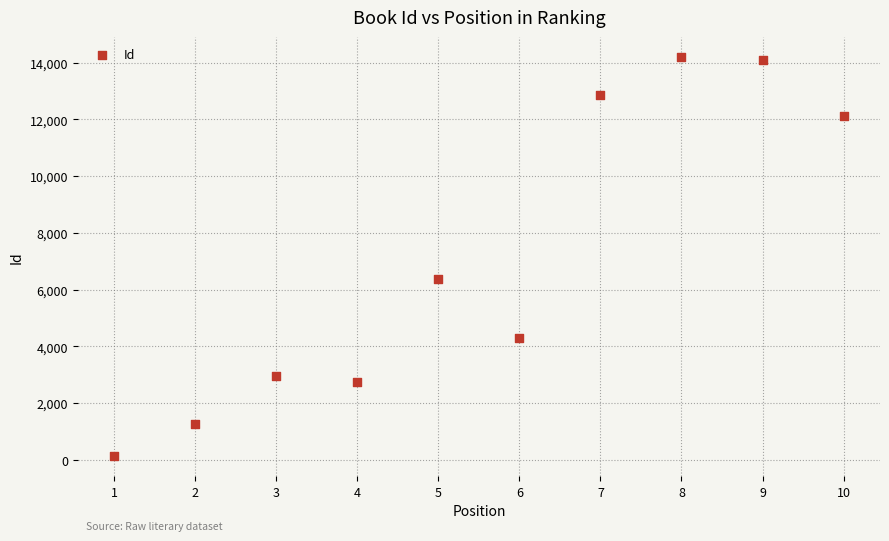

What is the range of Y values (max minus min)?

14077